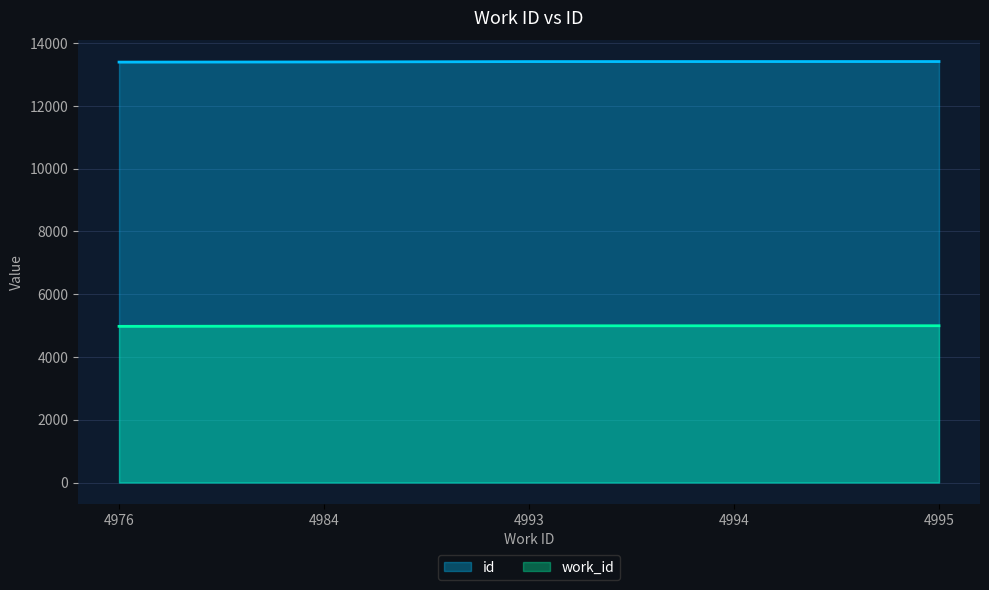

Rank the series by their average value, from lowest to highest.

work_id, id